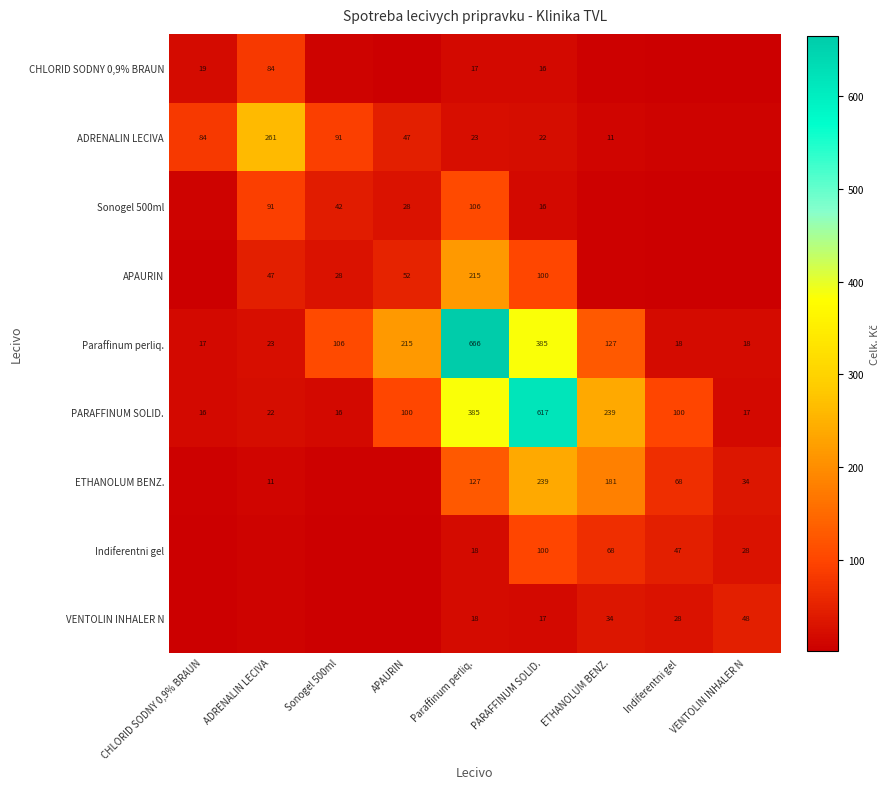

At how many categories does at least one series exceed 363?

2